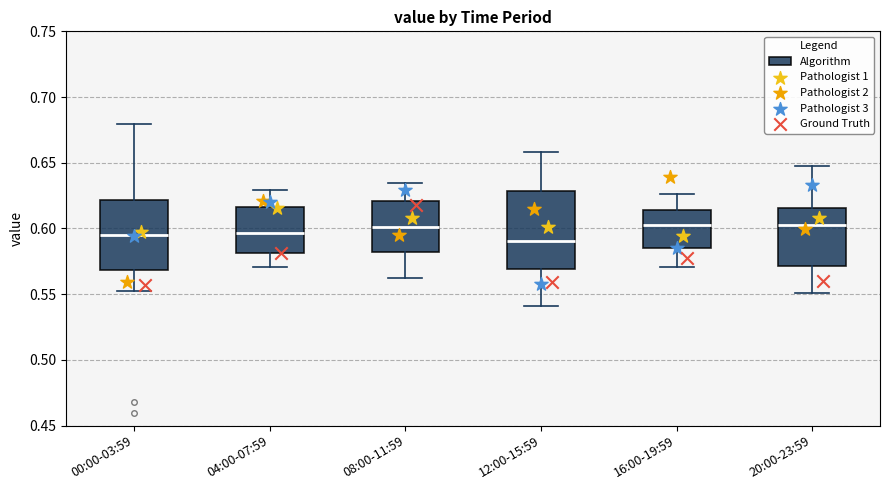

Reading left to right, transcribe this box plot: for each box, give where its median line is, the range the box spans, and where its two whiskers end, as read against the y-axis. The values are not printed on the chart, so give them approximately, as read against the axis.

00:00-03:59: median 0.595, box 0.570 to 0.620, whiskers 0.550 to 0.680
04:00-07:59: median 0.595, box 0.580 to 0.615, whiskers 0.570 to 0.630
08:00-11:59: median 0.600, box 0.580 to 0.620, whiskers 0.560 to 0.635
12:00-15:59: median 0.590, box 0.570 to 0.630, whiskers 0.540 to 0.660
16:00-19:59: median 0.605, box 0.585 to 0.615, whiskers 0.570 to 0.625
20:00-23:59: median 0.605, box 0.570 to 0.615, whiskers 0.550 to 0.645